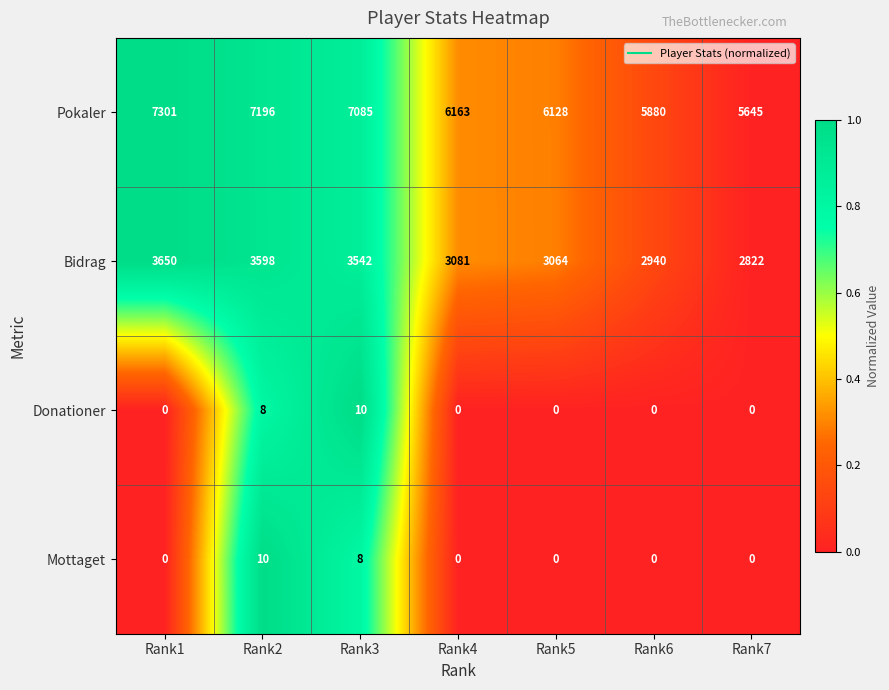

What value does the Bidrag series have at Rank6?

2940